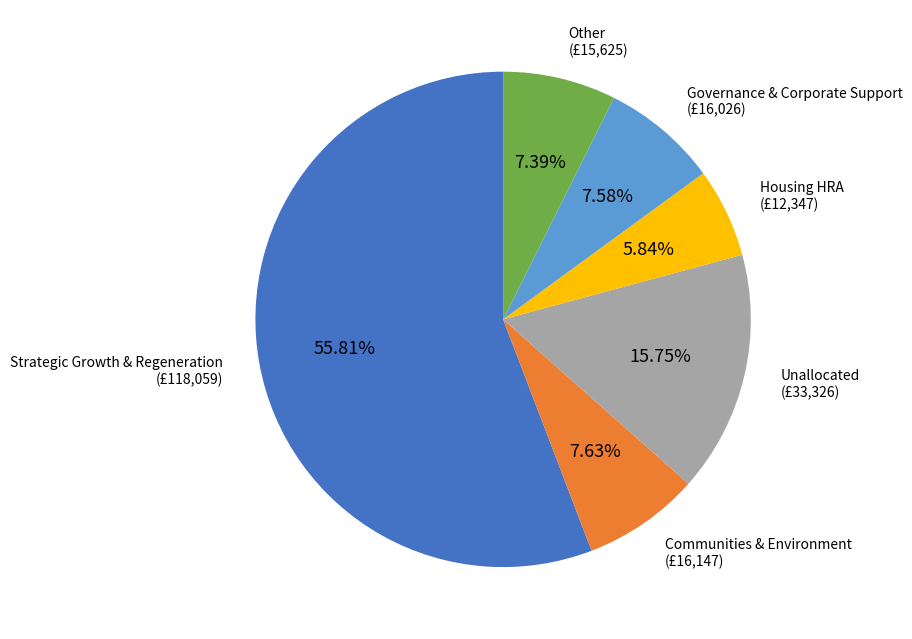

Is there any slice that represents more than half of the pie?

Yes